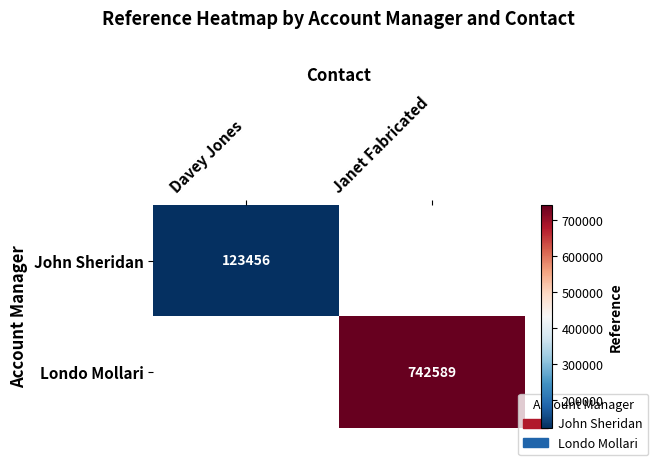

The Londo Mollari series shows 433588 at Janet Fabricated. True or false?

False